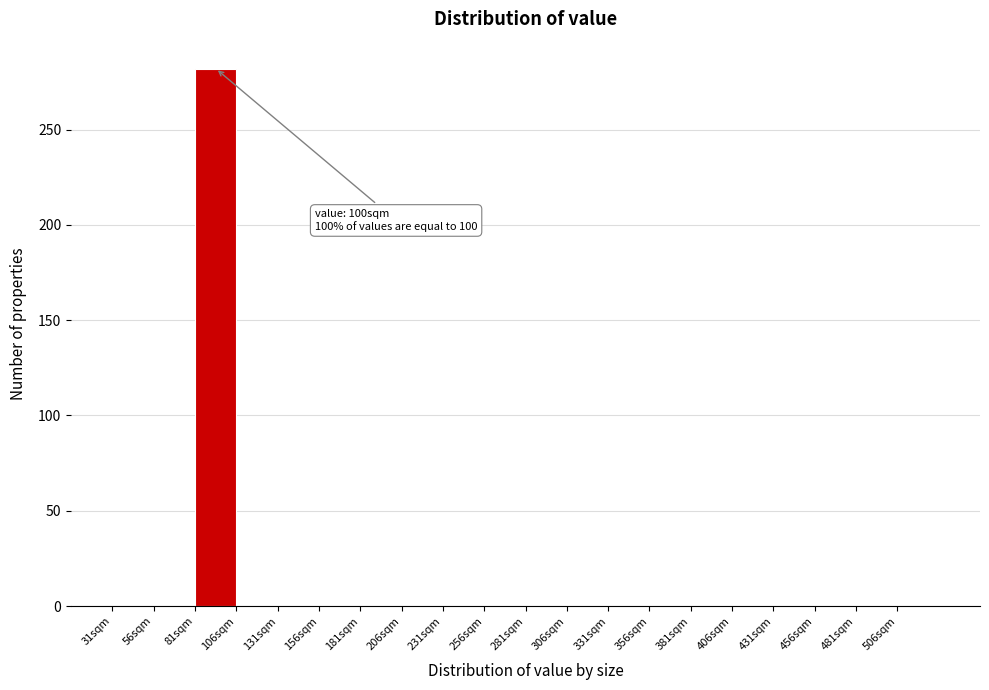

Which range on the x-axis has the tallest bar?

81 to 106